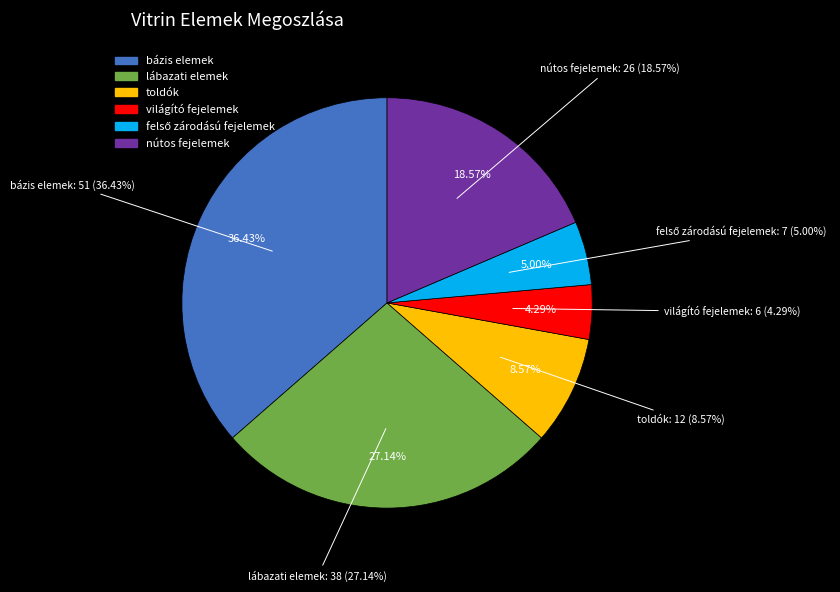

What is the change in value from világító fejelemek to nútos fejelemek?

+20